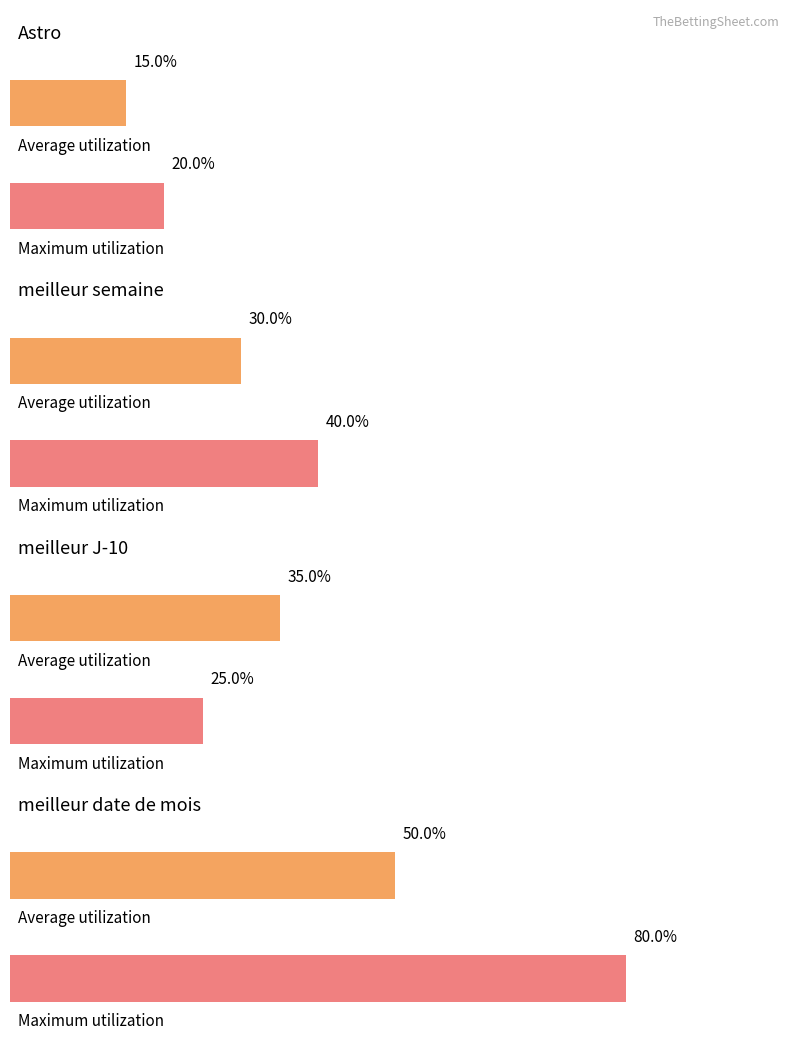

Between 1 and 4, which is larger?

4